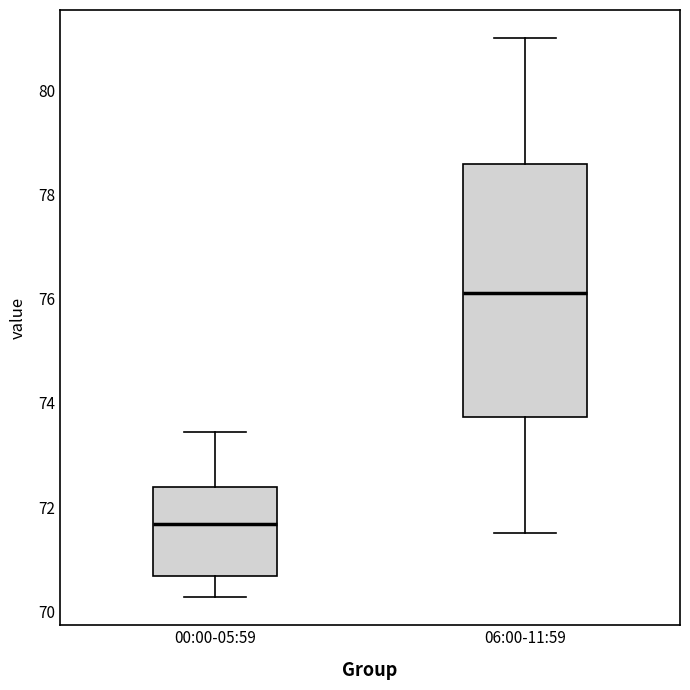

Which box is the tallest, from its lower edge to its upper edge?

06:00-11:59